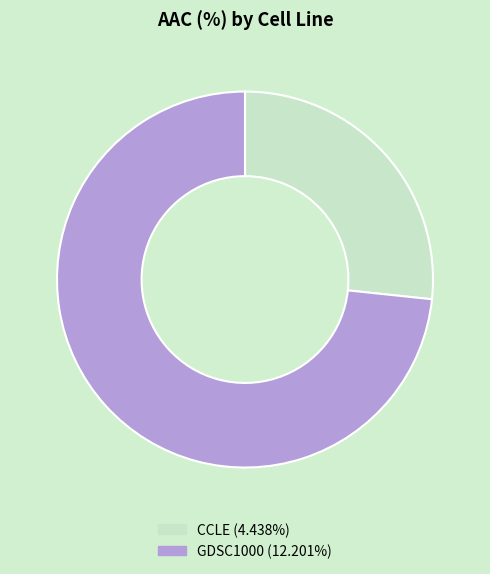

What is the ratio of the value at GDSC1000 (12.201%) to the value at CCLE (4.438%)?

2.7